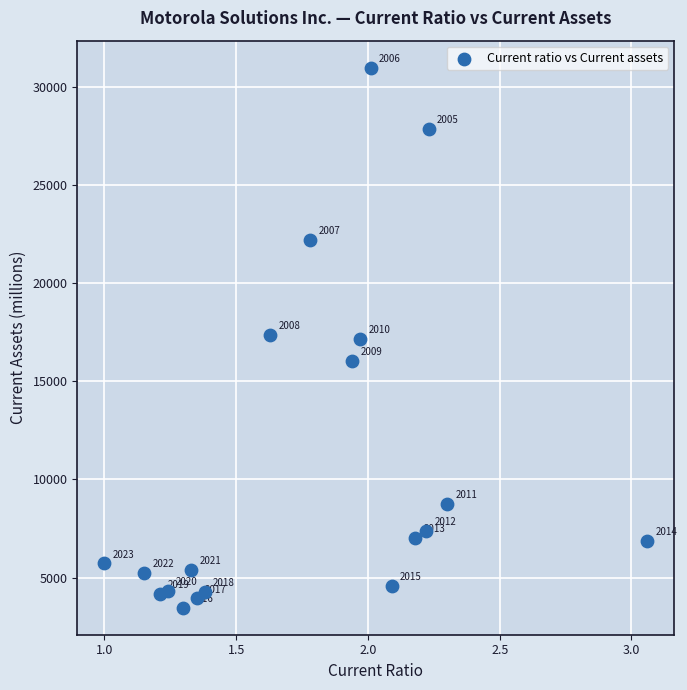

What Y value in the scatter plot is closest to 17221?

17154